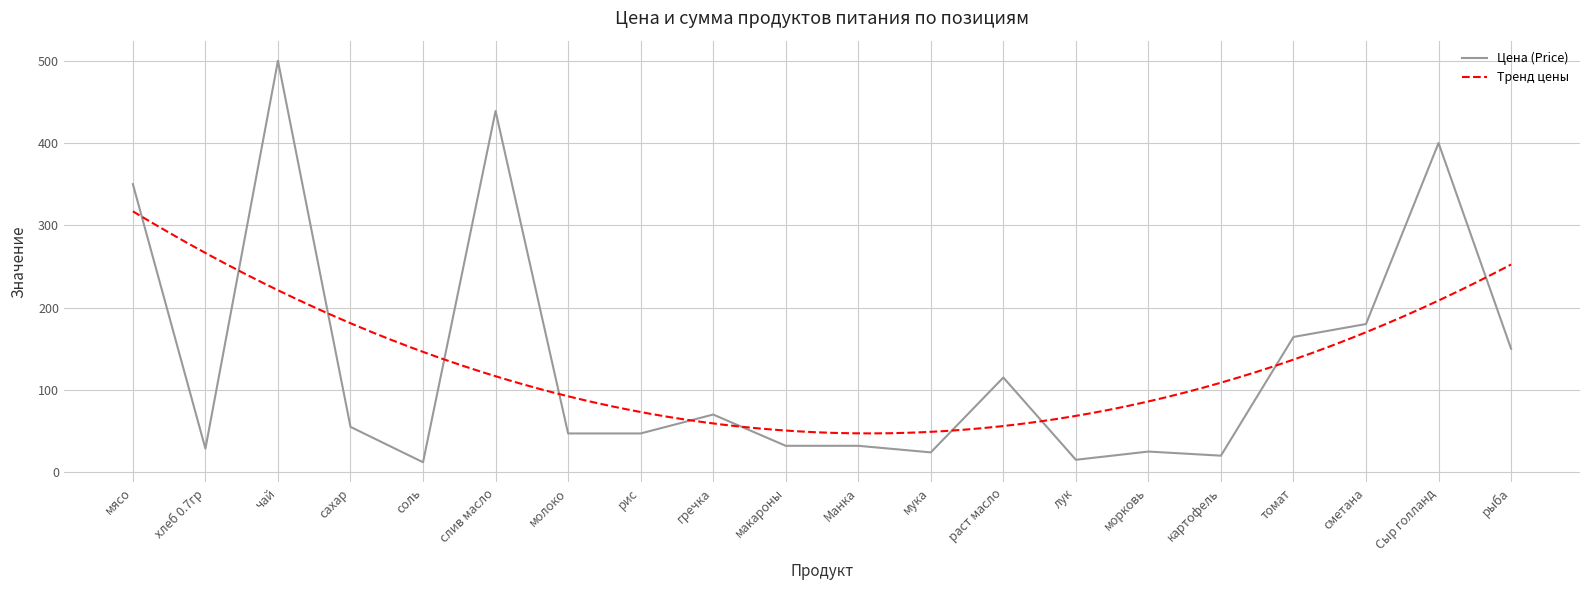

Which has a higher value, Манка or гречка?

гречка